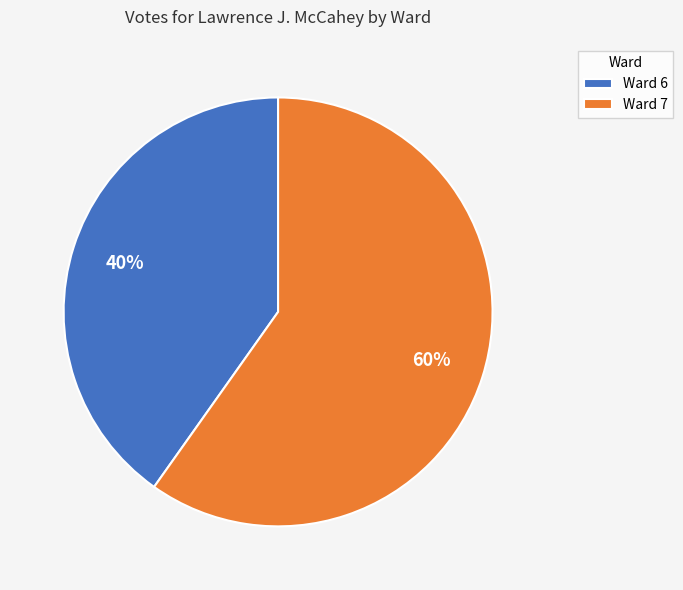

Which category has the smallest portion of the pie?

Ward 6